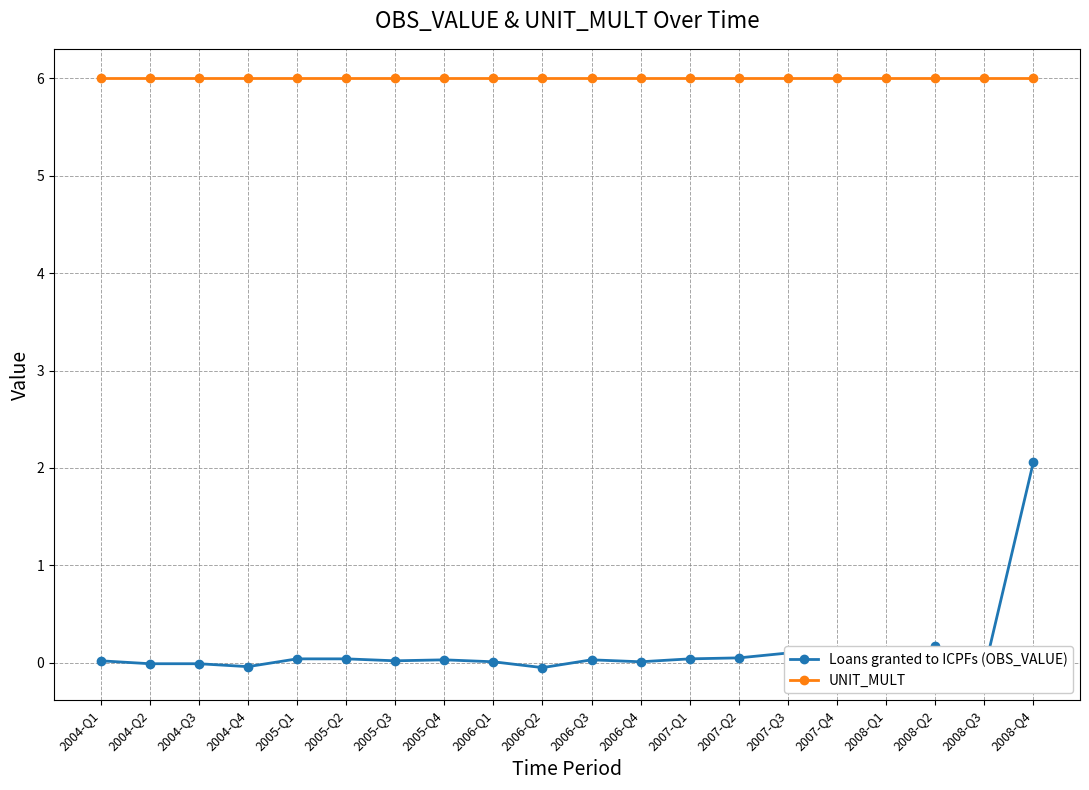

What is the highest value of the UNIT_MULT series?

6.0